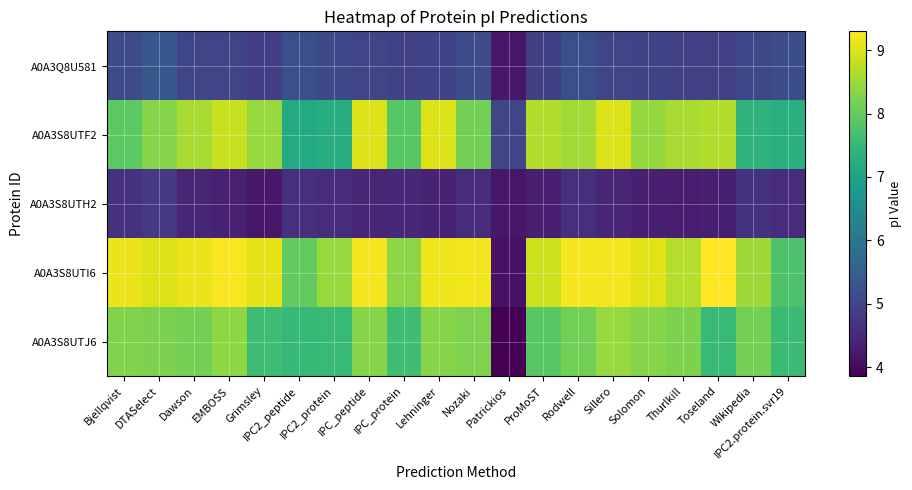

At which category does the chart reach its peak across all series?

Toseland